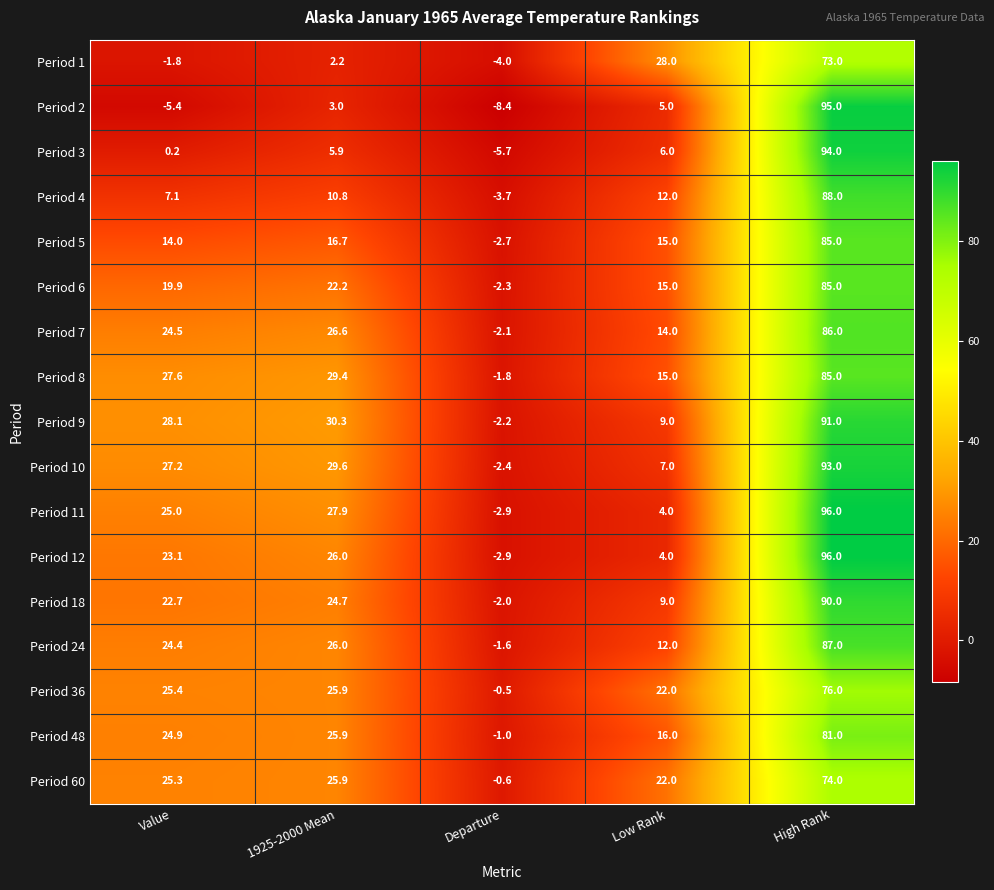

The Period 4 series shows 88.0 at High Rank. True or false?

True